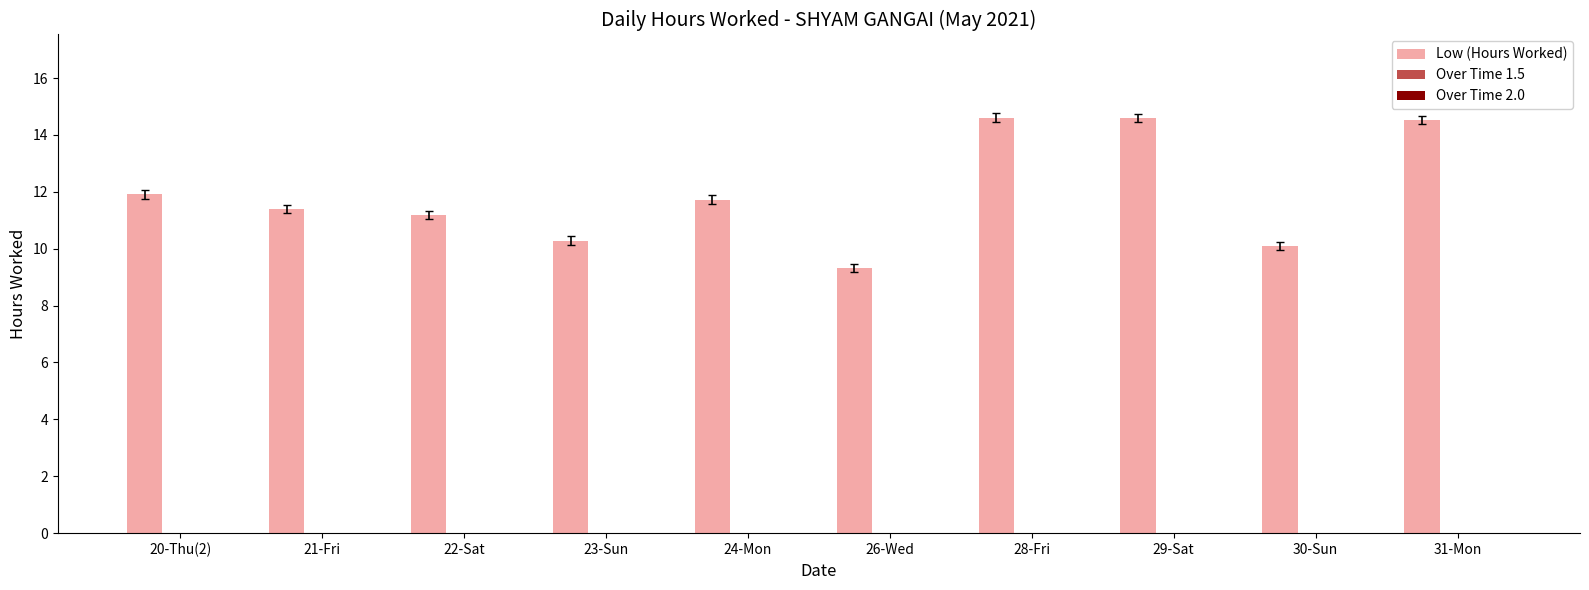

What is the label of the 6th bar from the left?

26-Wed